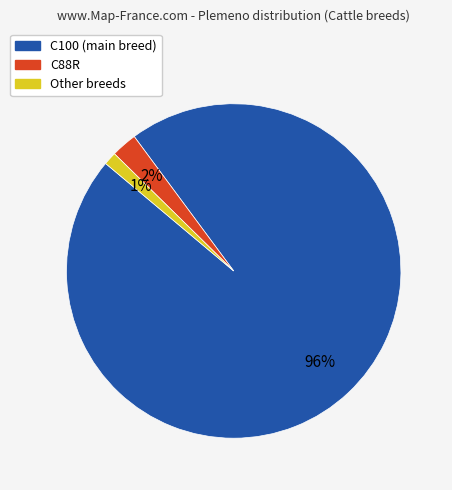

How many segments does this pie chart have?

3